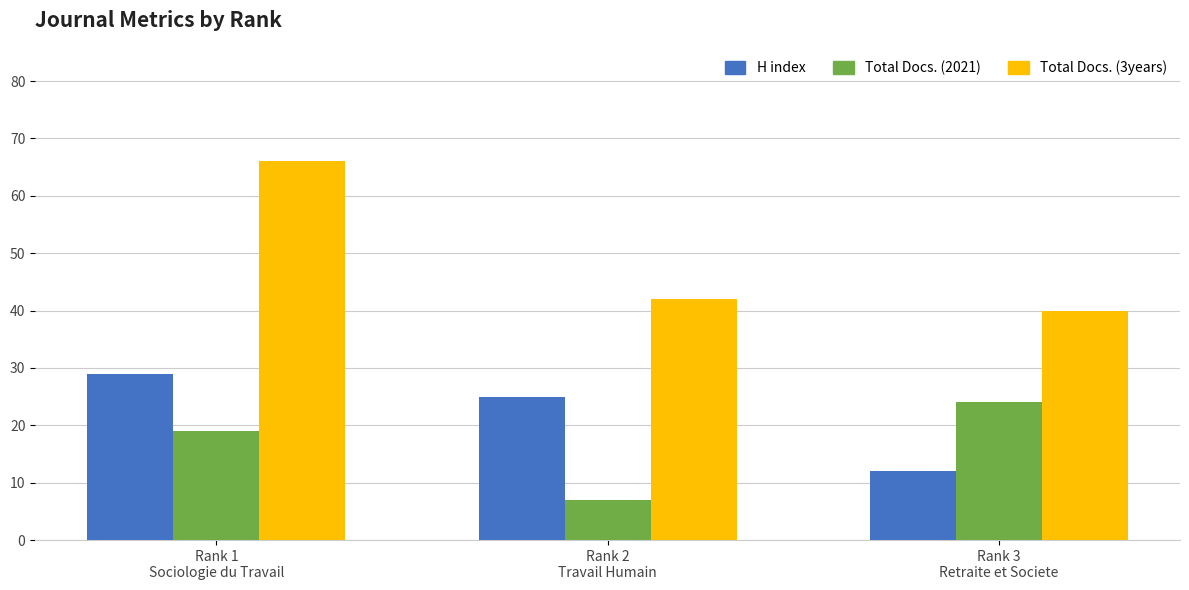

Is it true that Total Docs. (2021) equals 15 at Rank 3
Retraite et Societe?

False